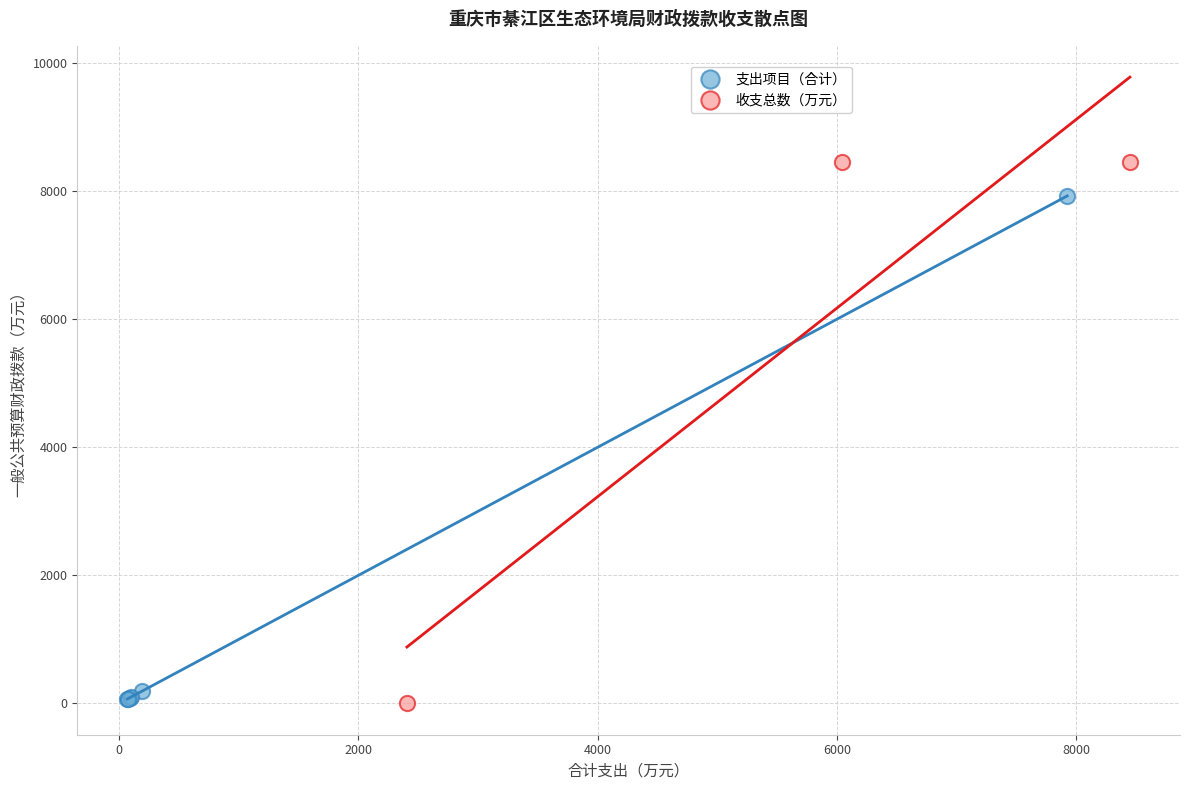

Which series reaches the maximum Y coordinate?

收支总数（万元）